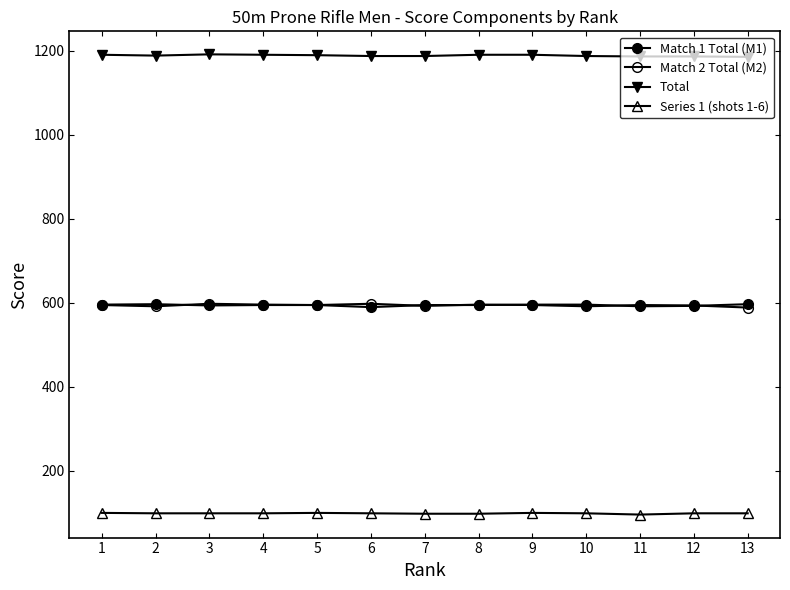

What is the value of the Series 1 (shots 1-6) point at the 13th from the left?

99